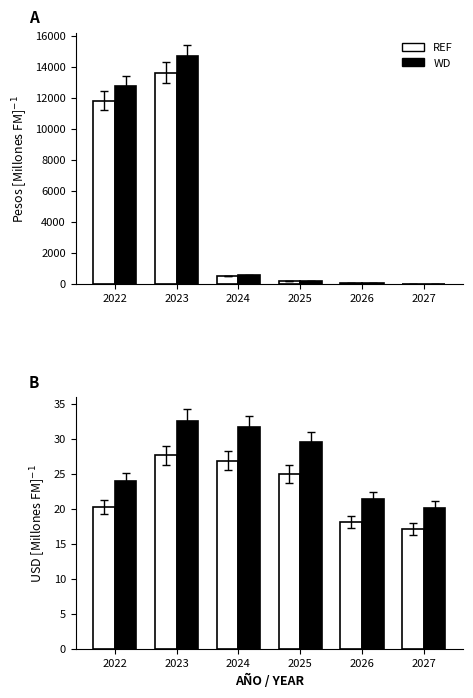

Which series changed the most between 2025 and 2026?

WD